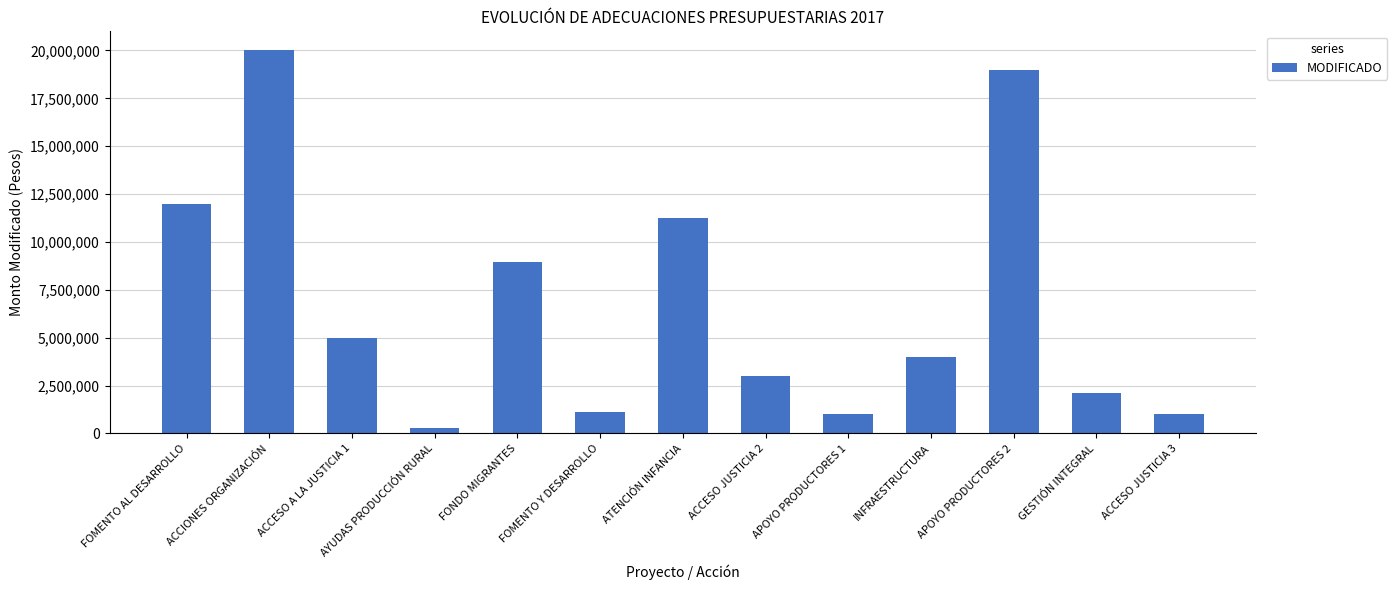

Read the value at APOYO PRODUCTORES 1.

1028391.9